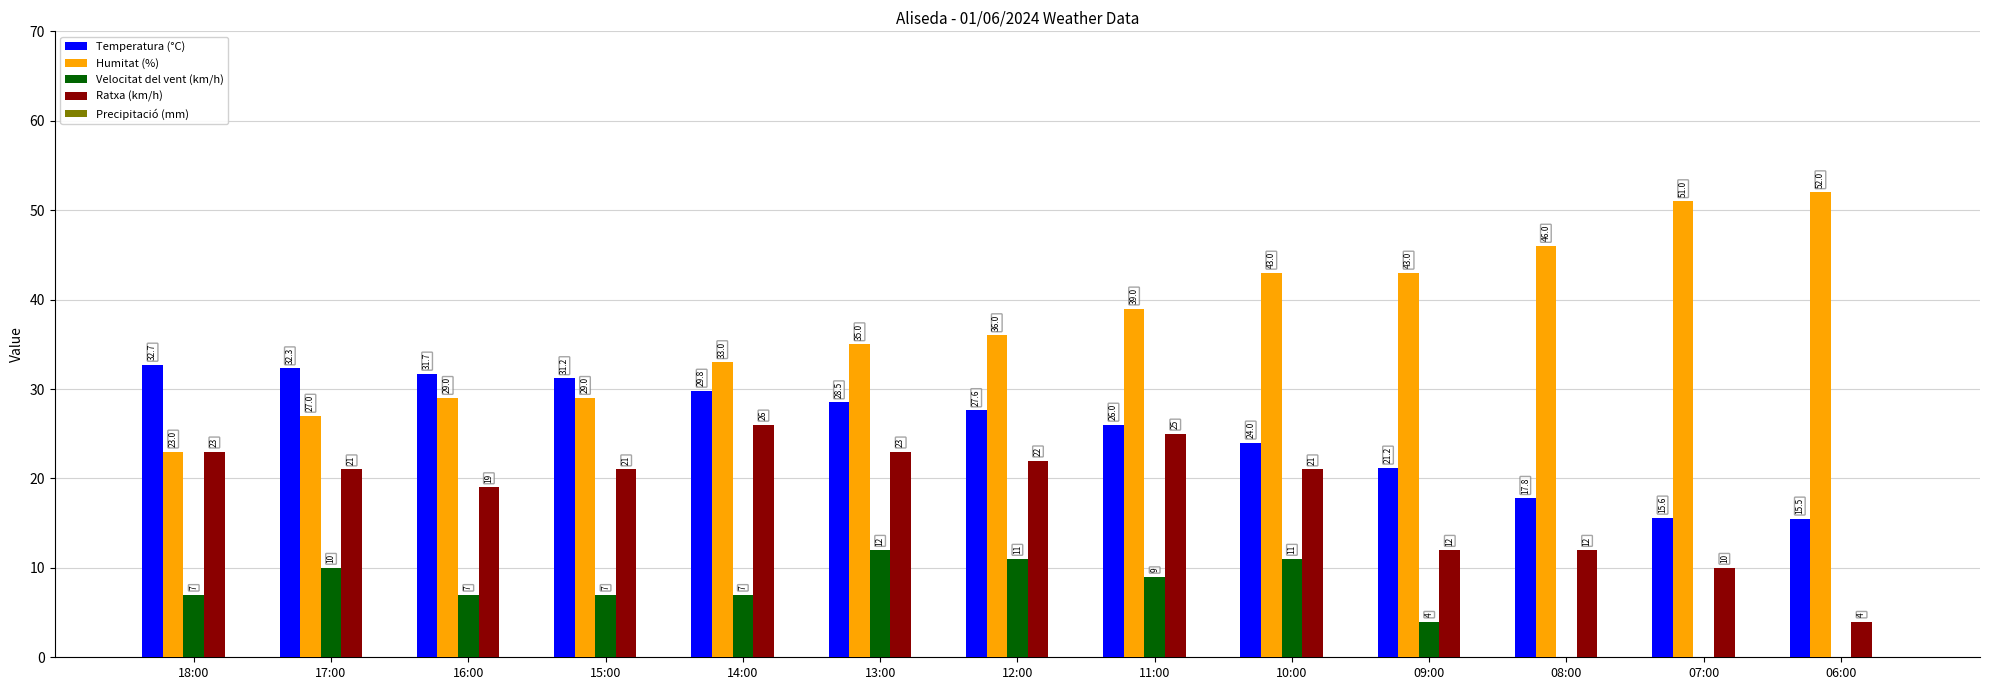

What is the total value across all series at 14:00?

95.8